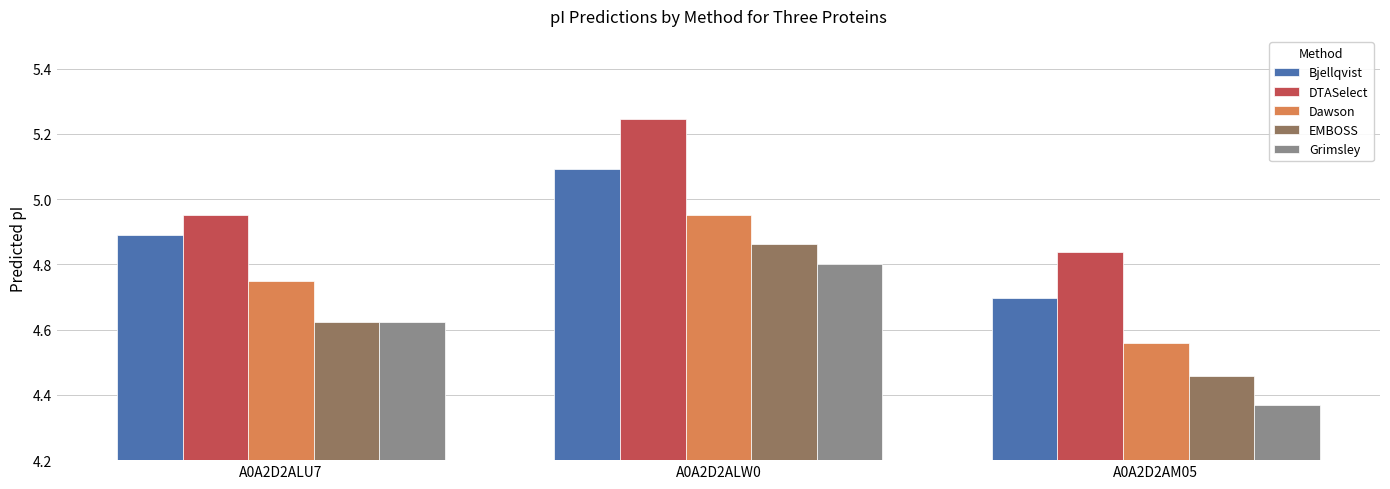

List the labels in order of Bjellqvist value, largest first.

A0A2D2ALW0, A0A2D2ALU7, A0A2D2AM05